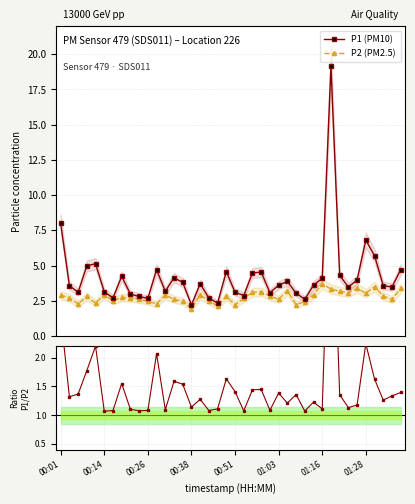

True or false: P1 (PM10) has more than 0 interior local peaks.

True